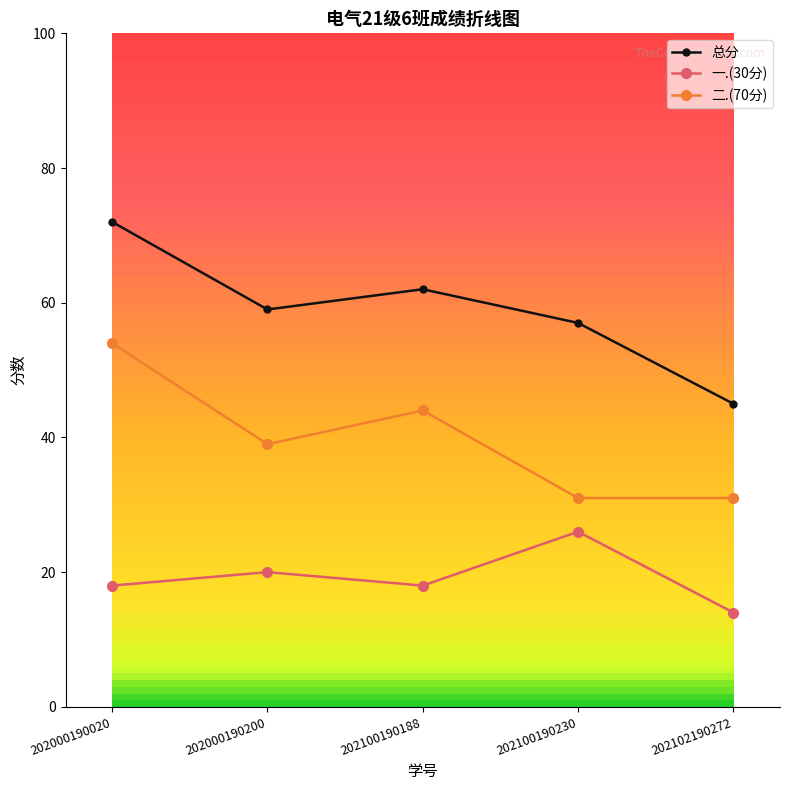

Reading left to right, what are all the values shown in this chart?

总分: 72	59	62	57	45
一.(30分): 18	20	18	26	14
二.(70分): 54	39	44	31	31